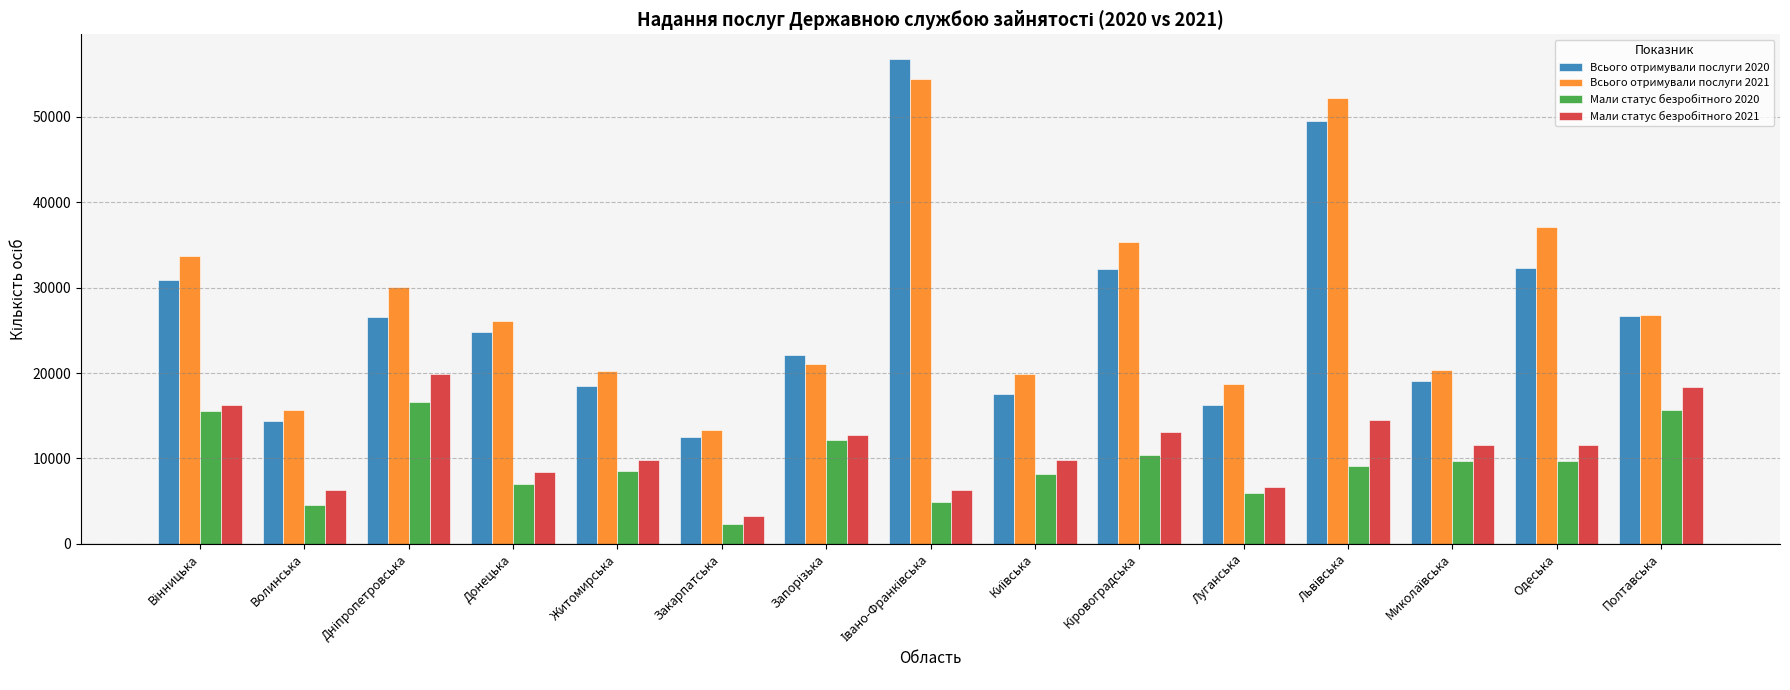

What is the difference between the highest and lowest values at Волинська?

11100